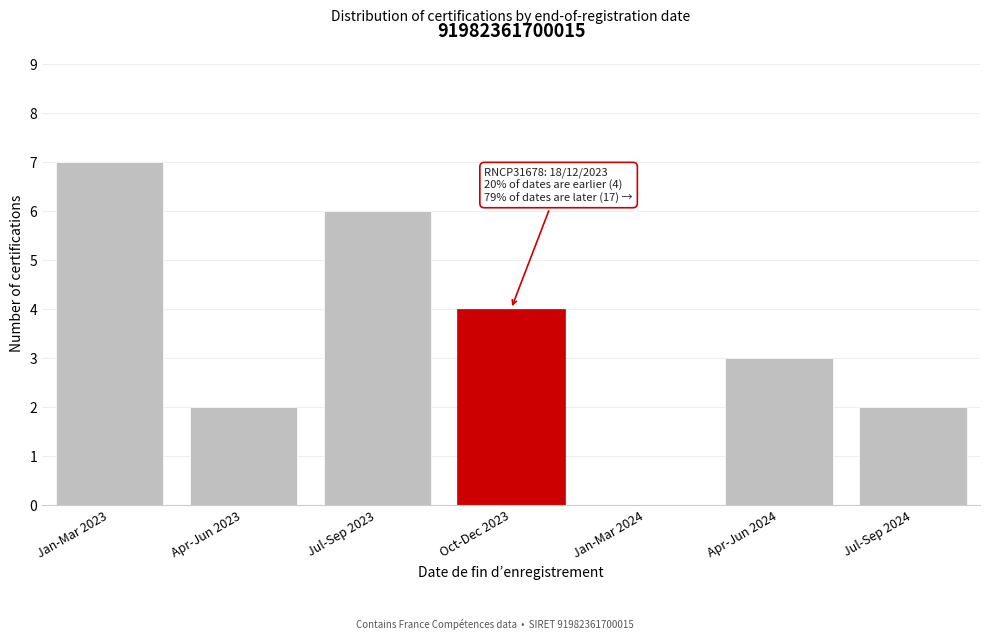

Reading left to right, transcribe all the data shown in this chart.

Jan-Mar 2023=7	Apr-Jun 2023=2	Jul-Sep 2023=6	Oct-Dec 2023=4	Jan-Mar 2024=0	Apr-Jun 2024=3	Jul-Sep 2024=2